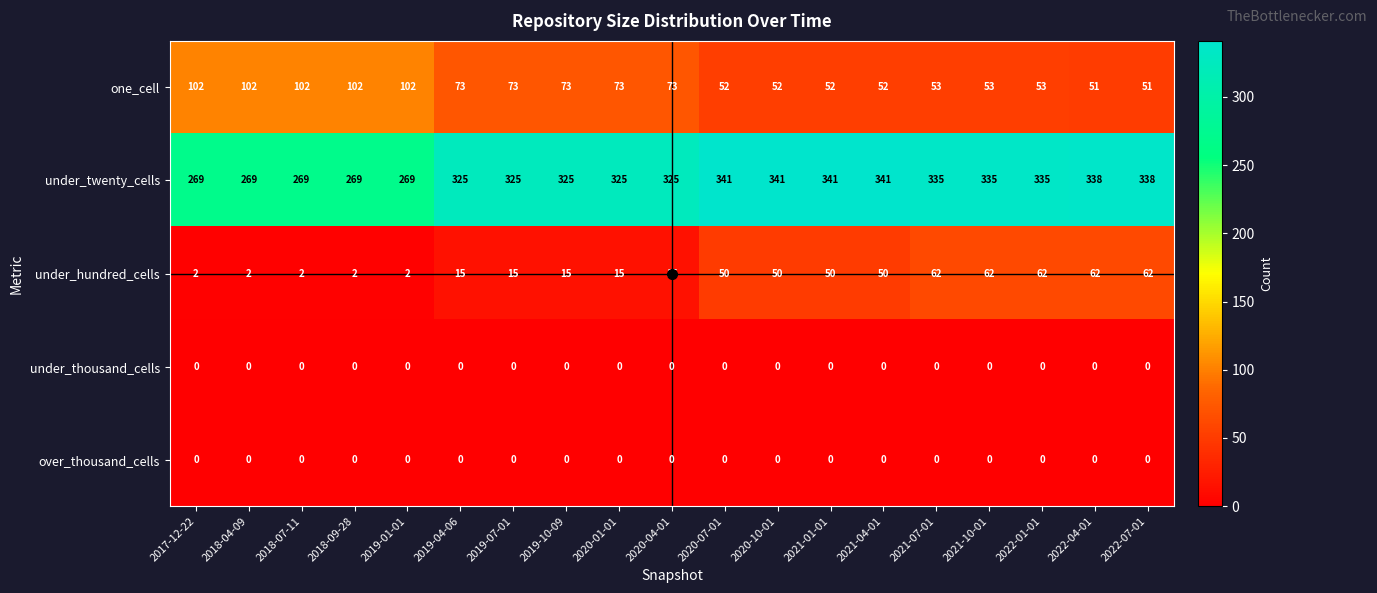

True or false: one_cell has a value of 102 at 2018-09-28.

True